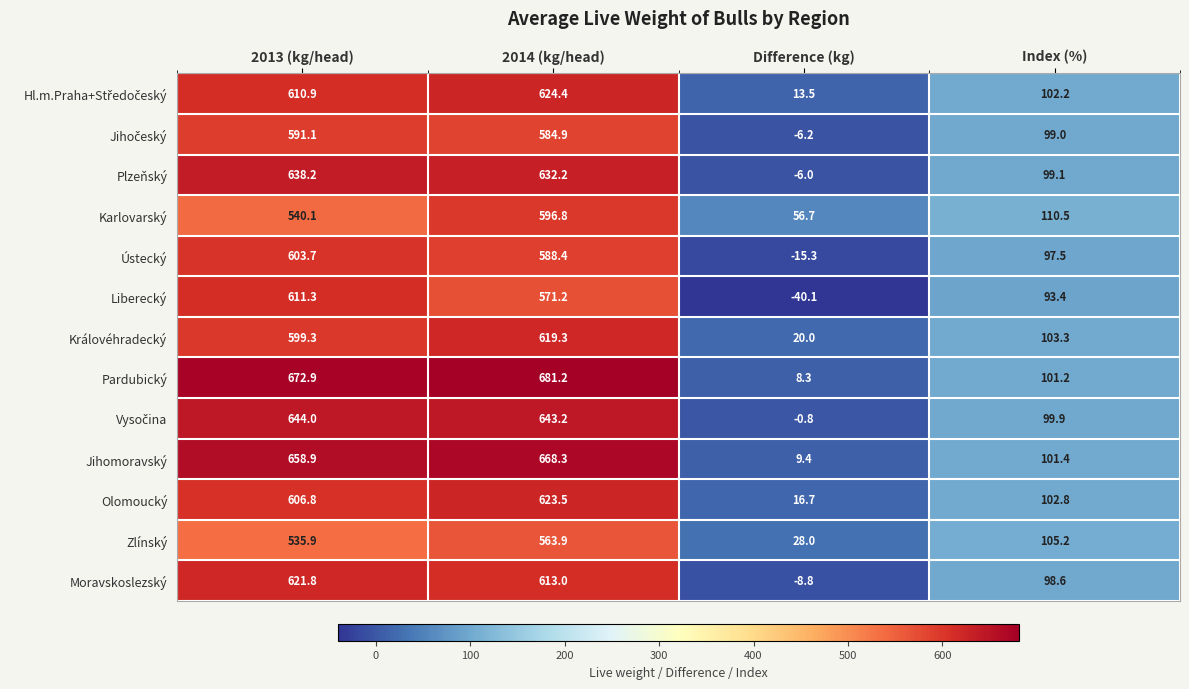

Where is Jihomoravský nearest to the value 338?

Index (%)